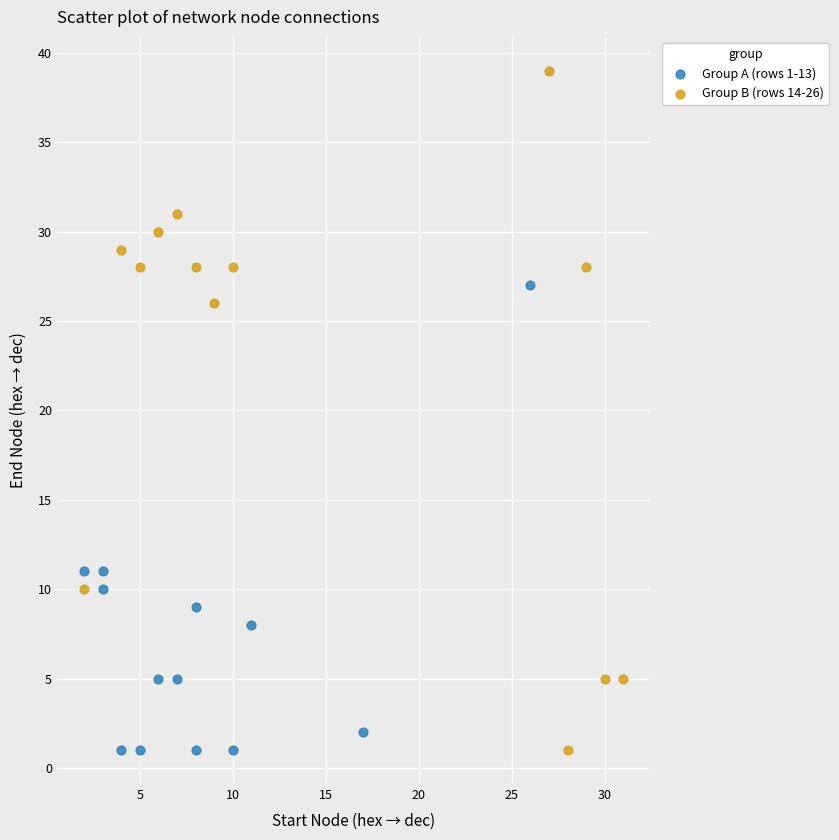

Which series reaches the maximum Y coordinate?

Group B (rows 14-26)